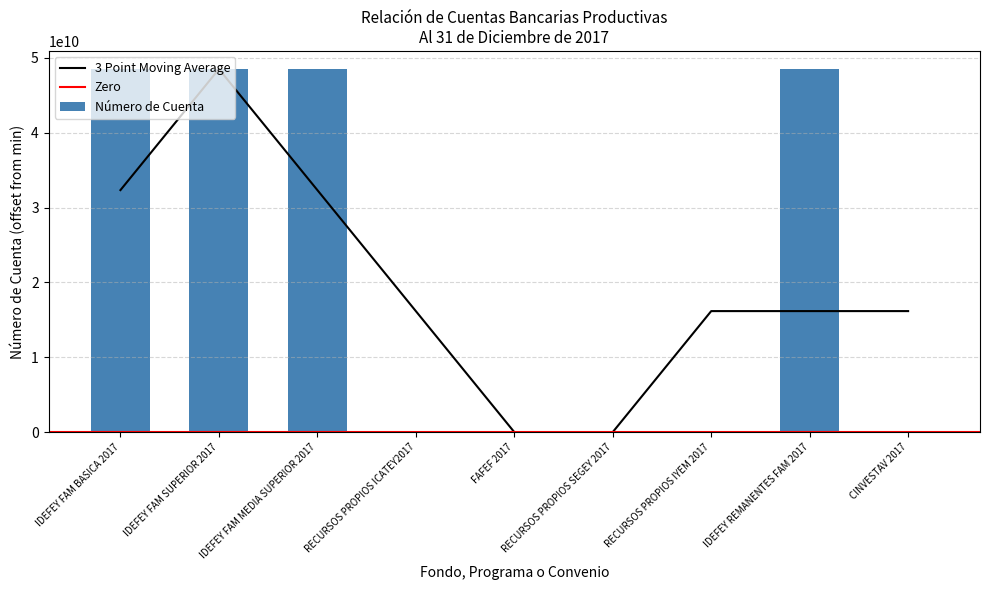

The value at RECURSOS PROPIOS ICATEY2017 is 8. True or false?

True